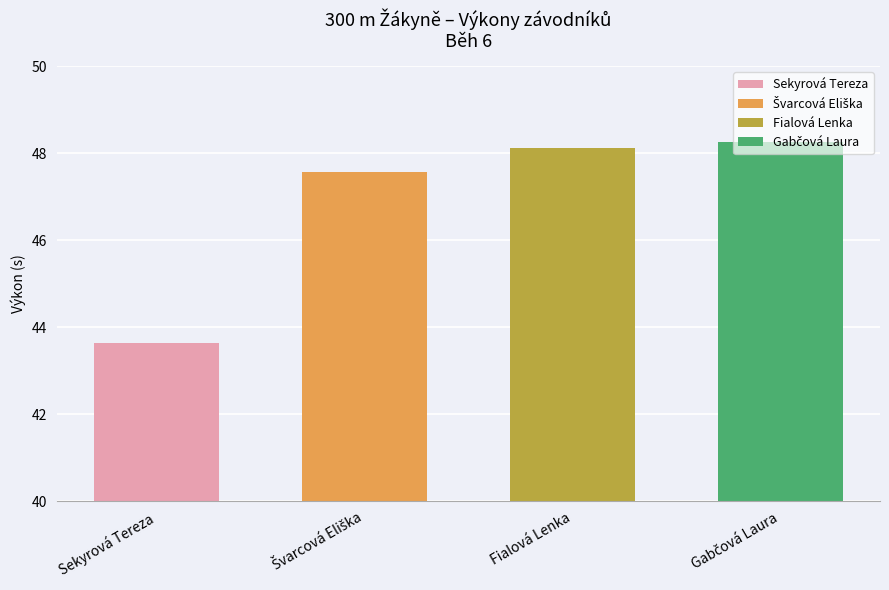

Approximately how many times larger is the value at Sekyrová Tereza compared to Švarcová Eliška?

0.9